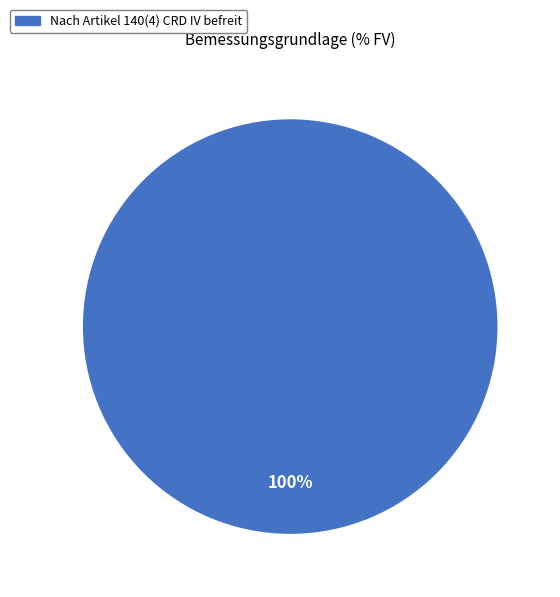

Is there a majority slice in this chart?

Yes